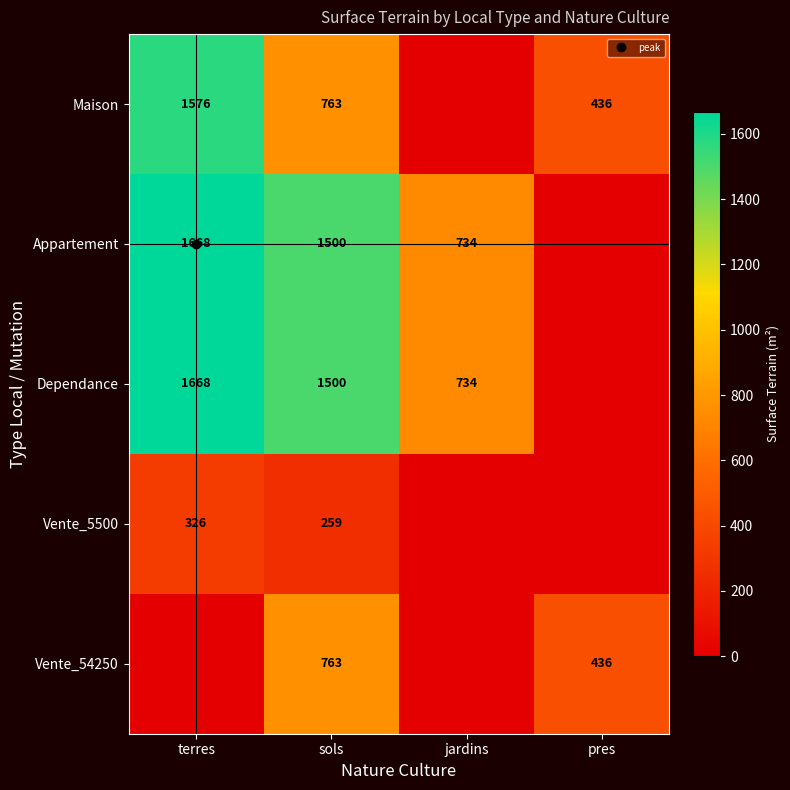

At which category is the sum across all series the highest?

terres